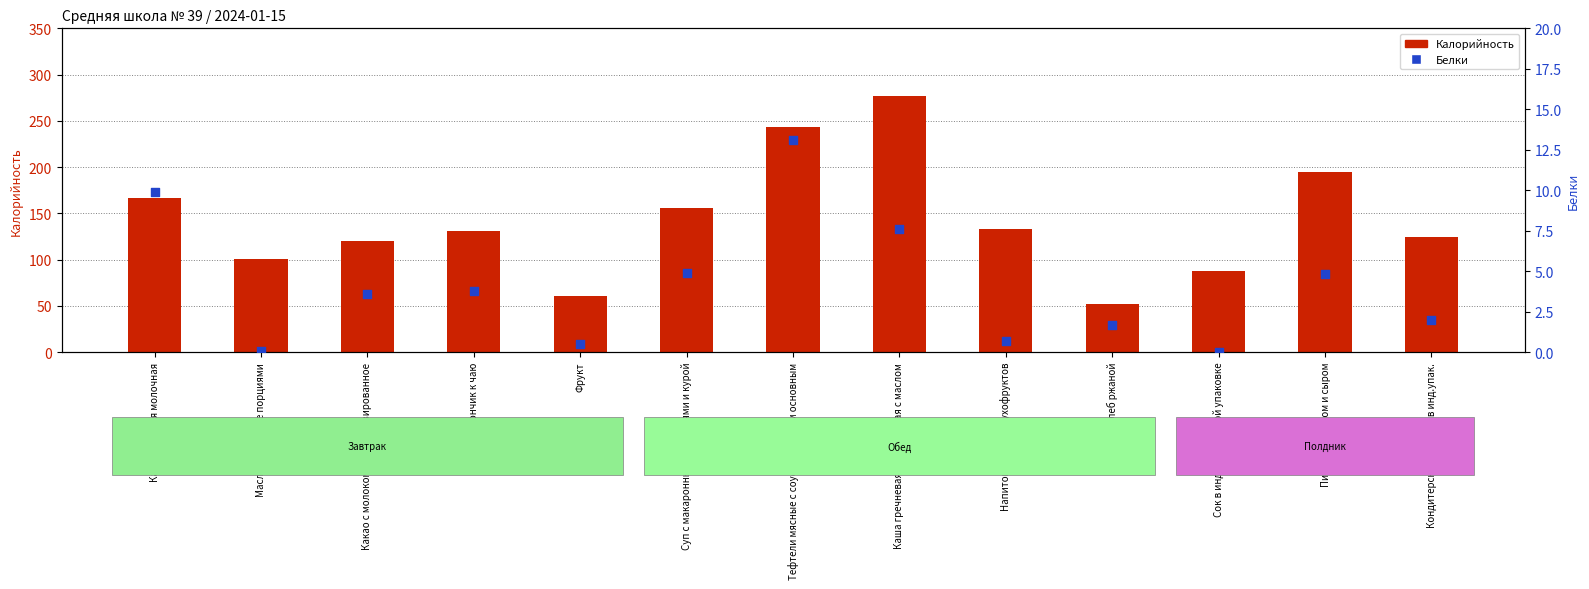

What are all the series names shown in the legend?

Калорийность, Белки